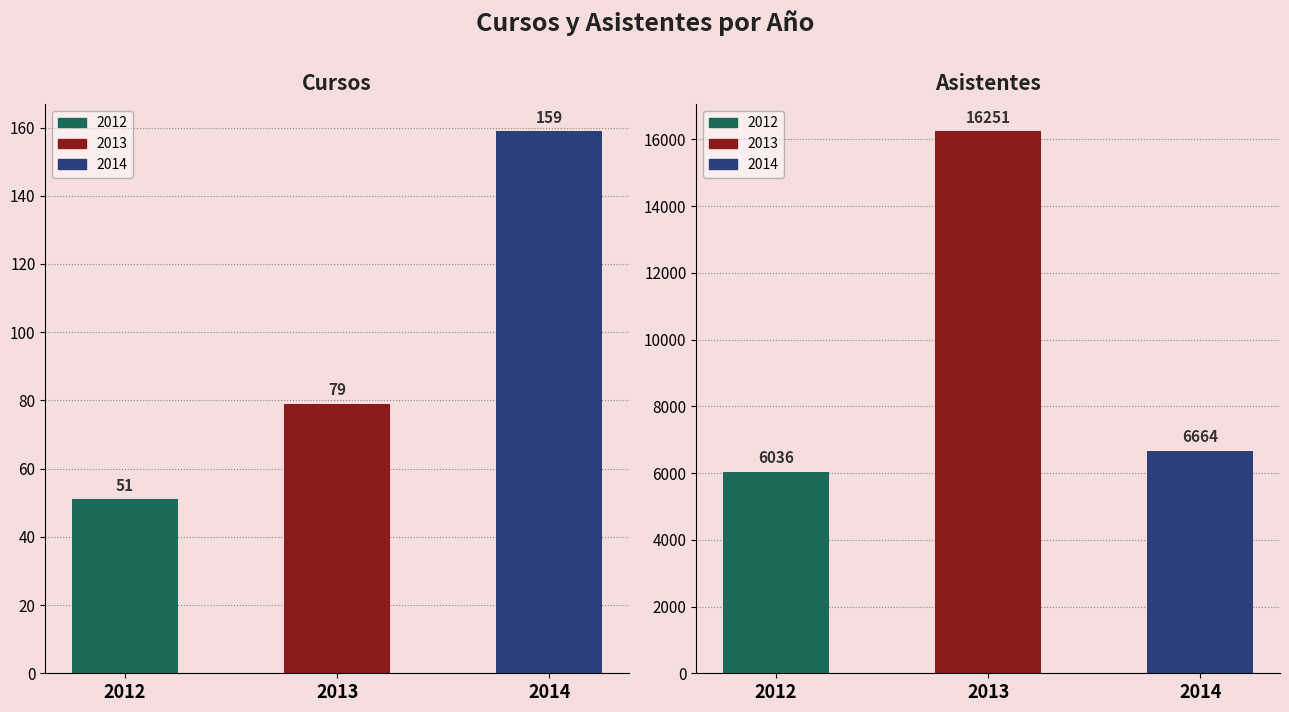

Which series has the widest spread of values?

2013